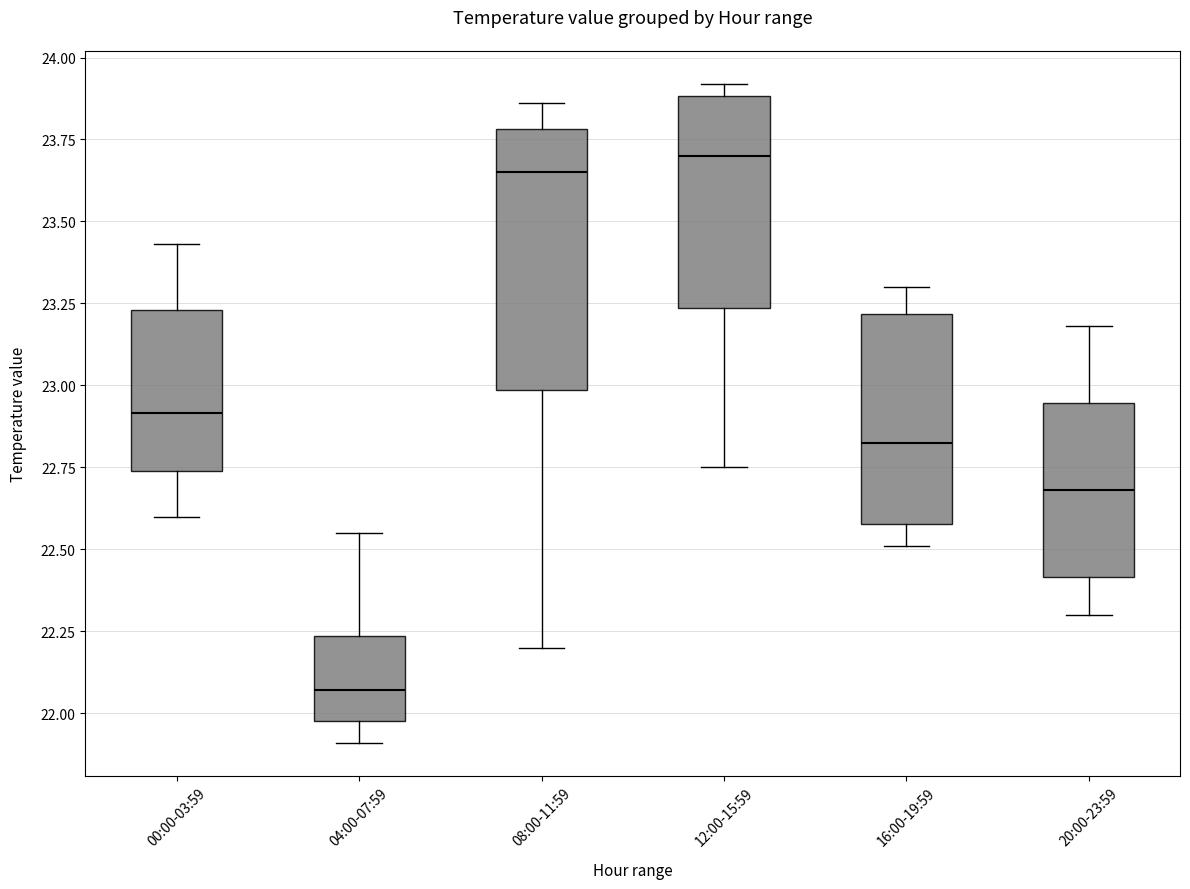

Which box has the highest median line?

12:00-15:59